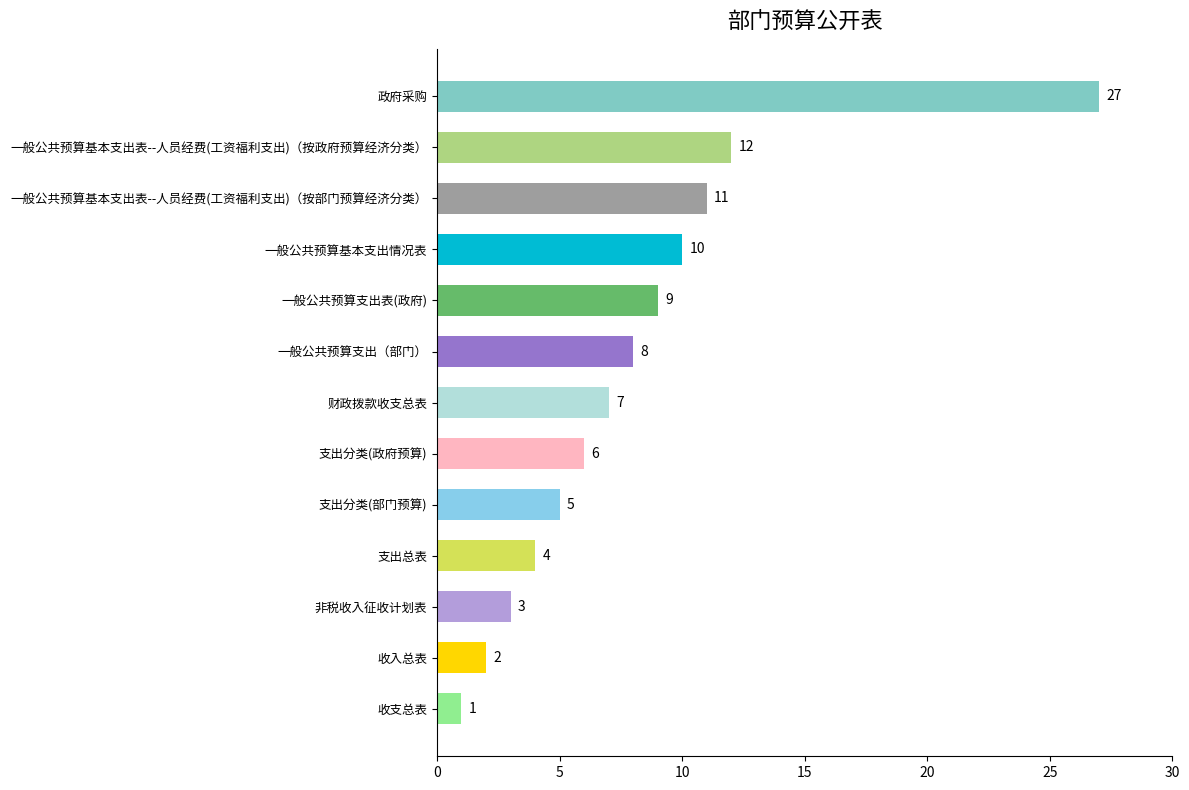

What is the change in value from 非税收入征收计划表 to 一般公共预算支出（部门）?

+5